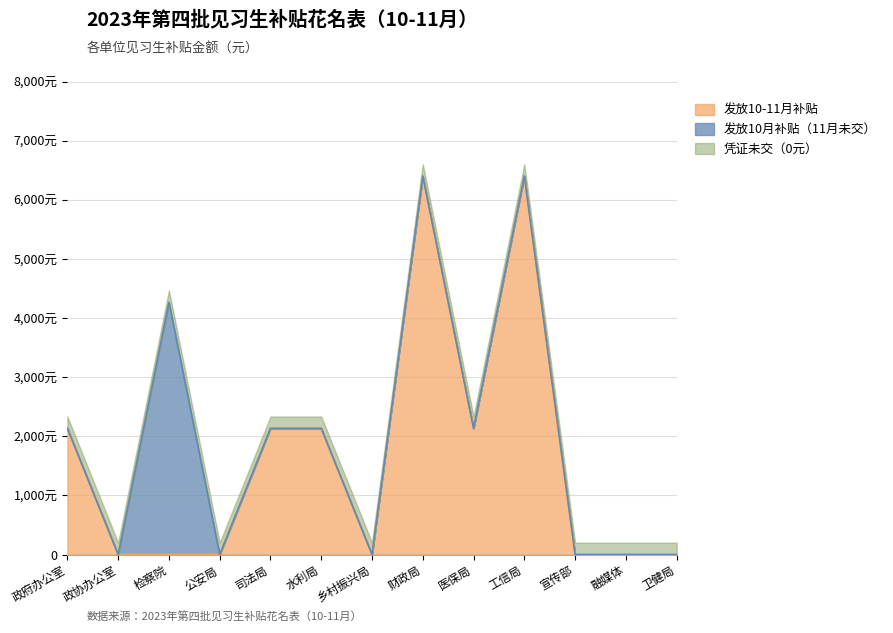

Rank the series at 中国人民政治协商会议中阳县委员会办公室 from lowest to highest value.

发放10月补贴, 发放10-11月补贴, 凭证未交